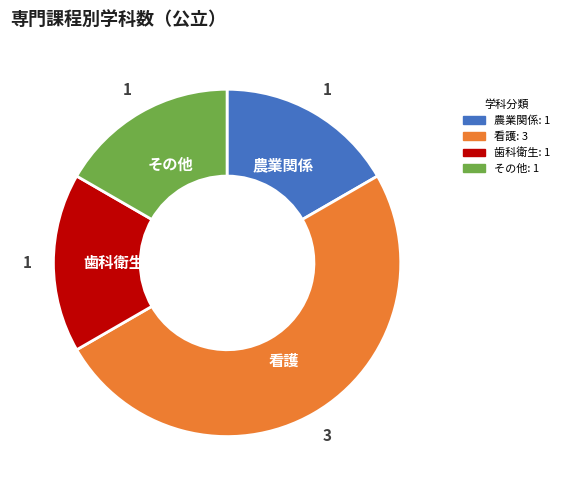

What is the ratio of the value at 看護 to the value at その他?

3.0